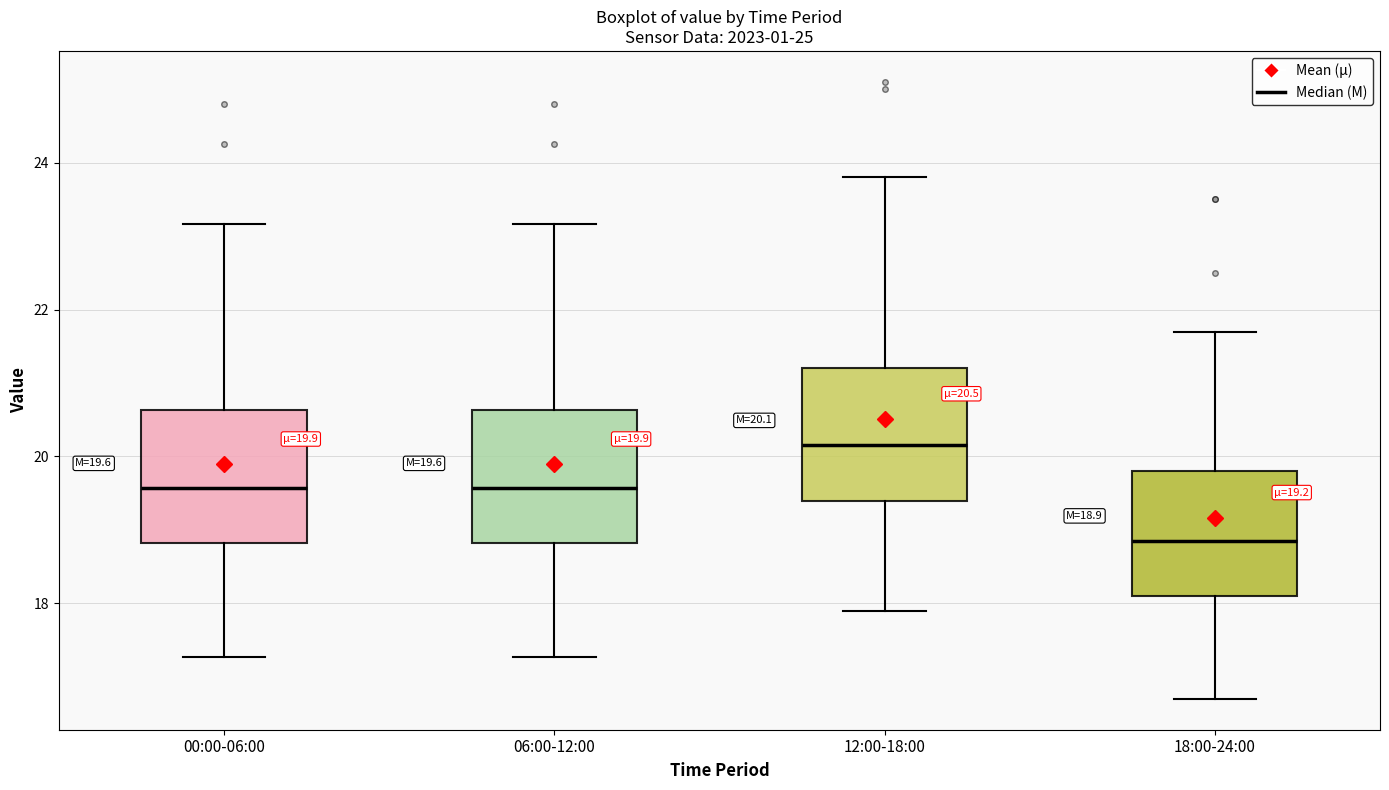

Which box has the highest median line?

12:00-18:00